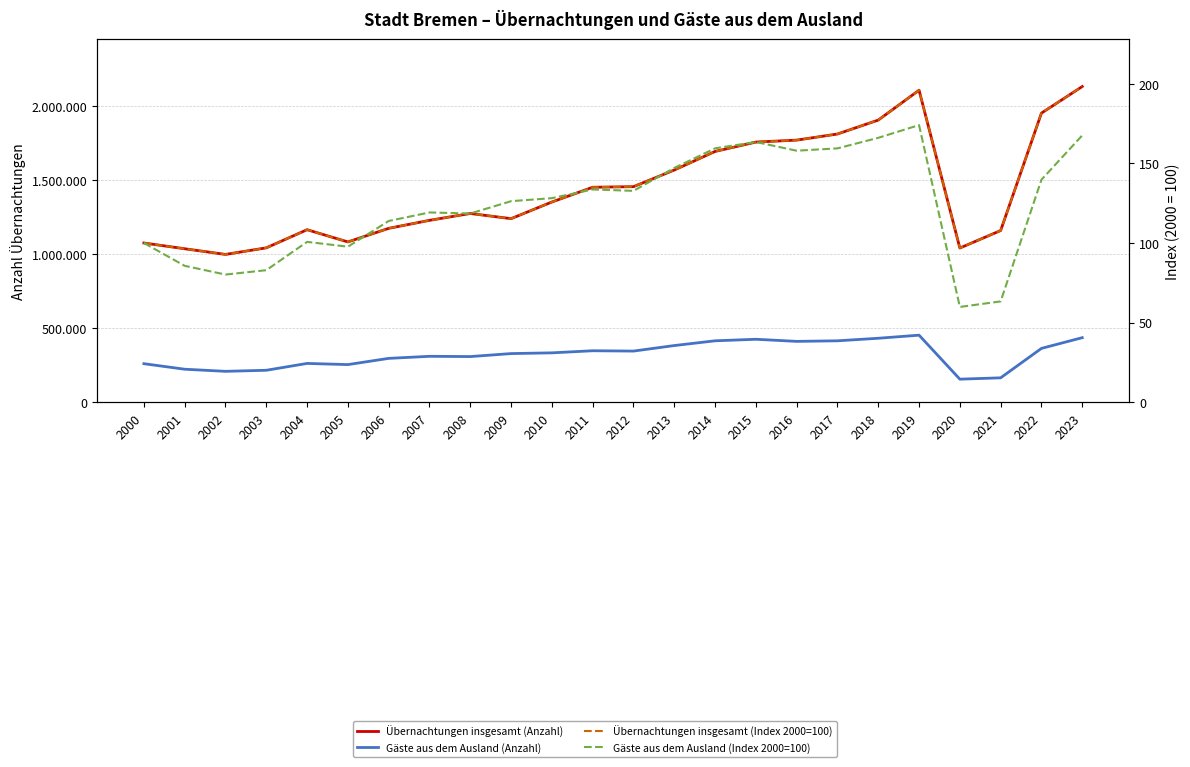

At which label does Gäste aus dem Ausland (Anzahl) first exceed 333532?

2011